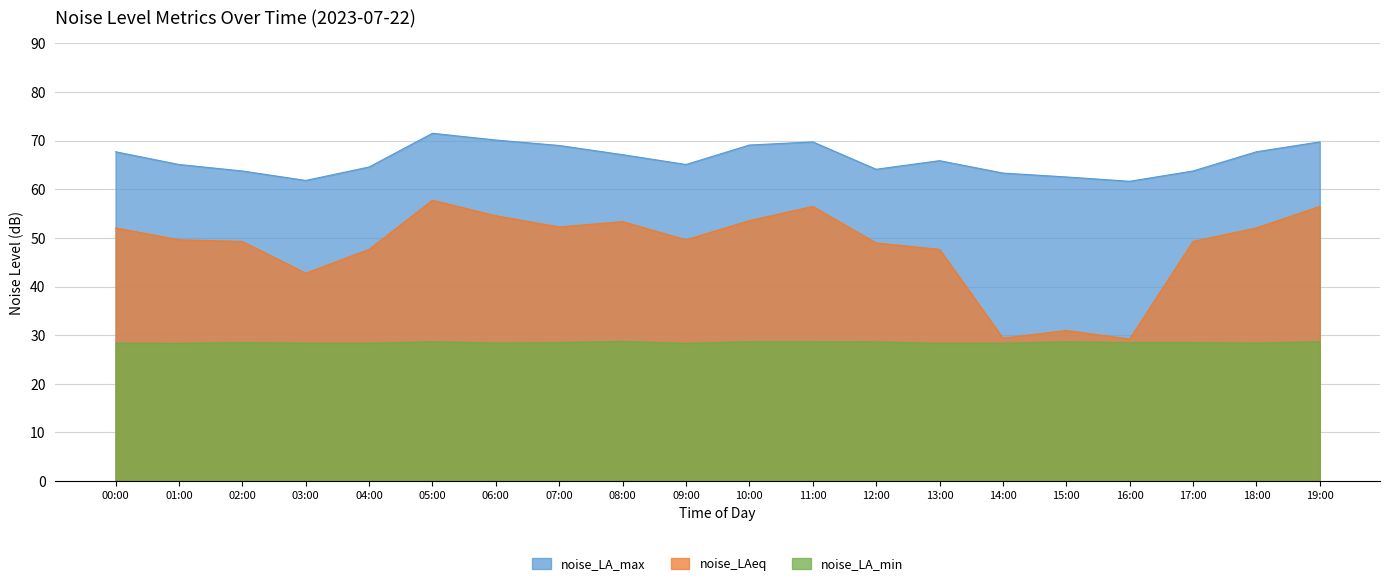

Does the chart display data point markers on the line(s)?

No